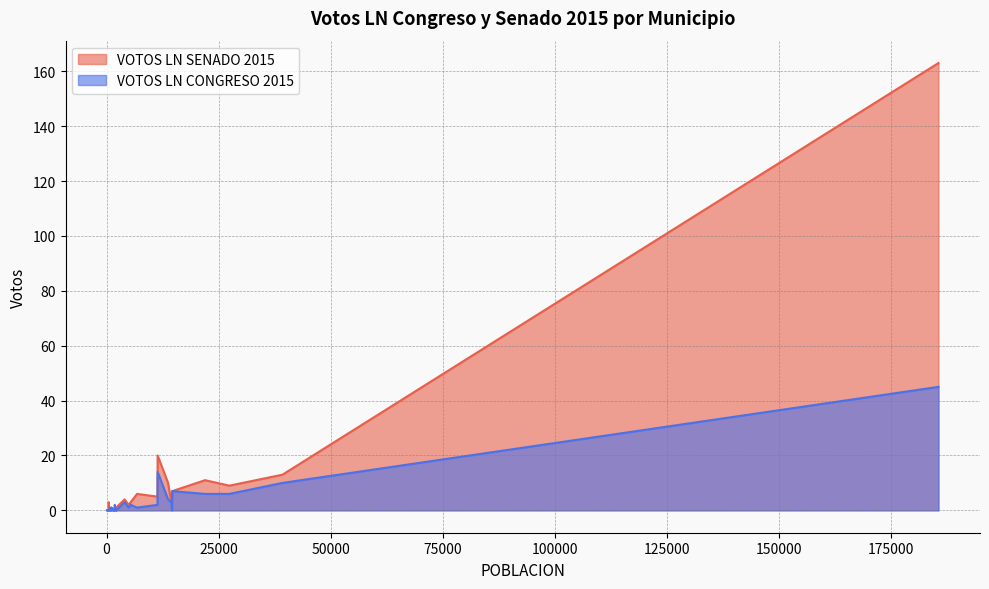

Which series has the widest spread of values?

VOTOS LN SENADO 2015